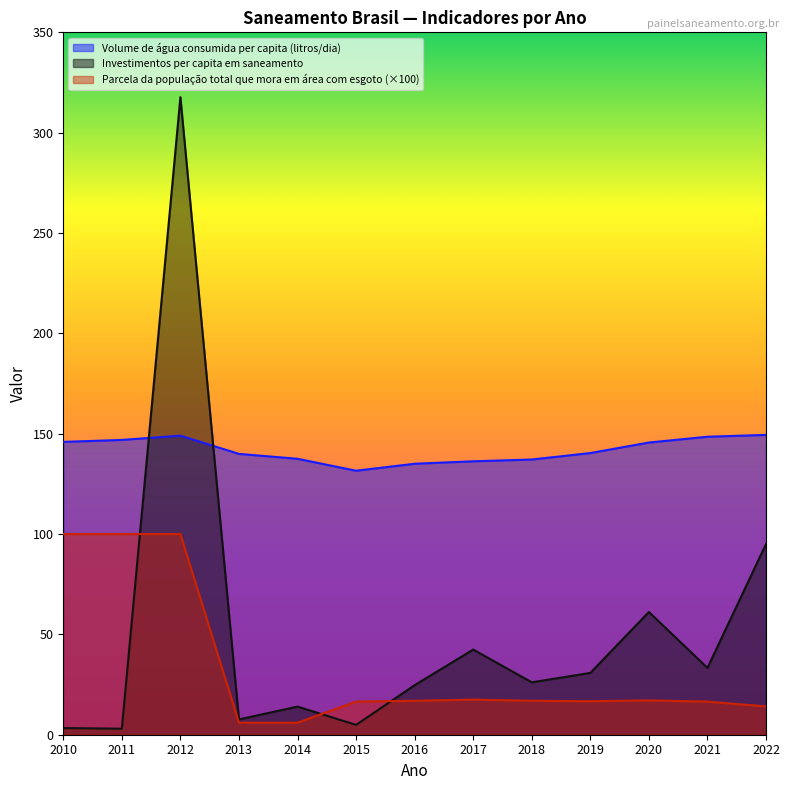

What is the difference between the second highest and second lowest values in the Volume de água consumida per capita (litros/dia) series?

14.0